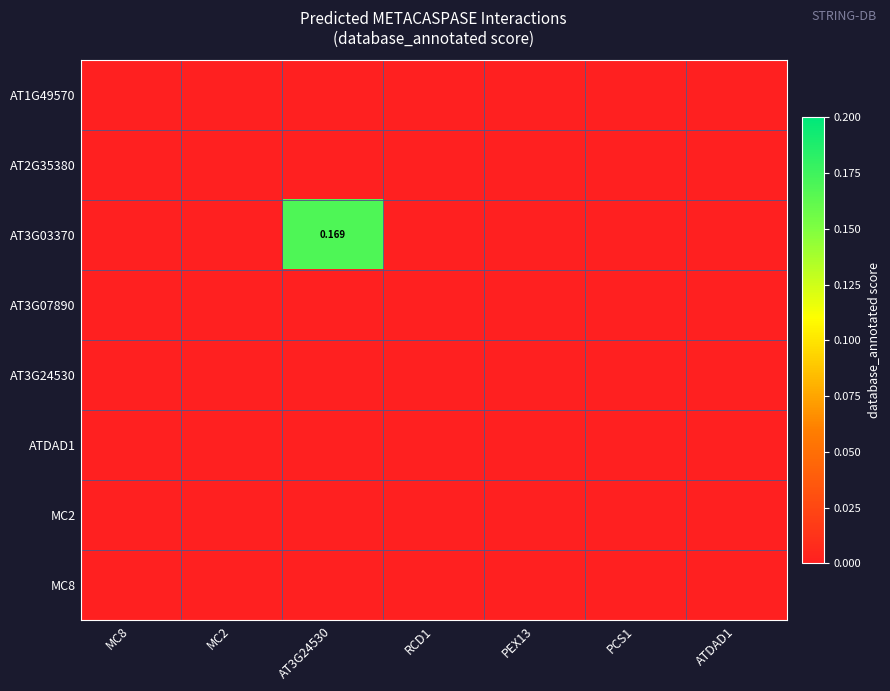

Rank the series at PCS1 from highest to lowest value.

AT1G49570, AT2G35380, AT3G03370, AT3G07890, AT3G24530, ATDAD1, MC2, MC8